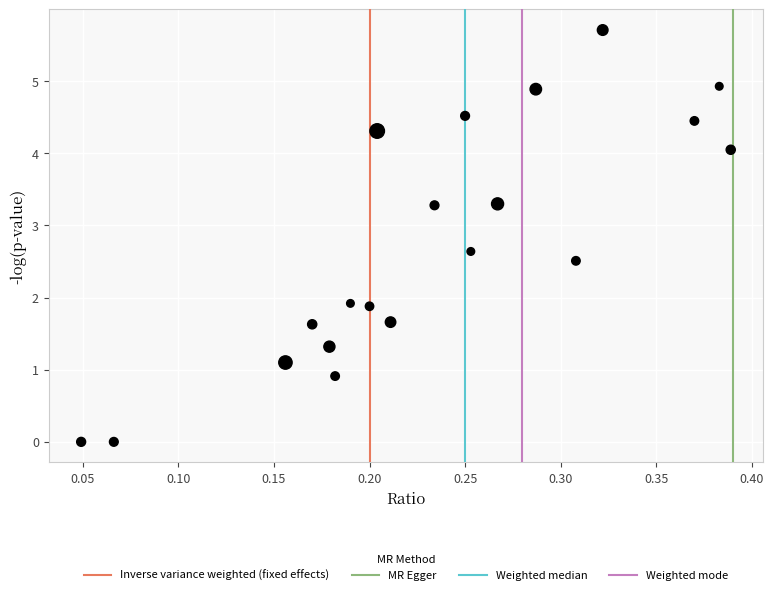

What is the range of X values (max minus min)?

0.3